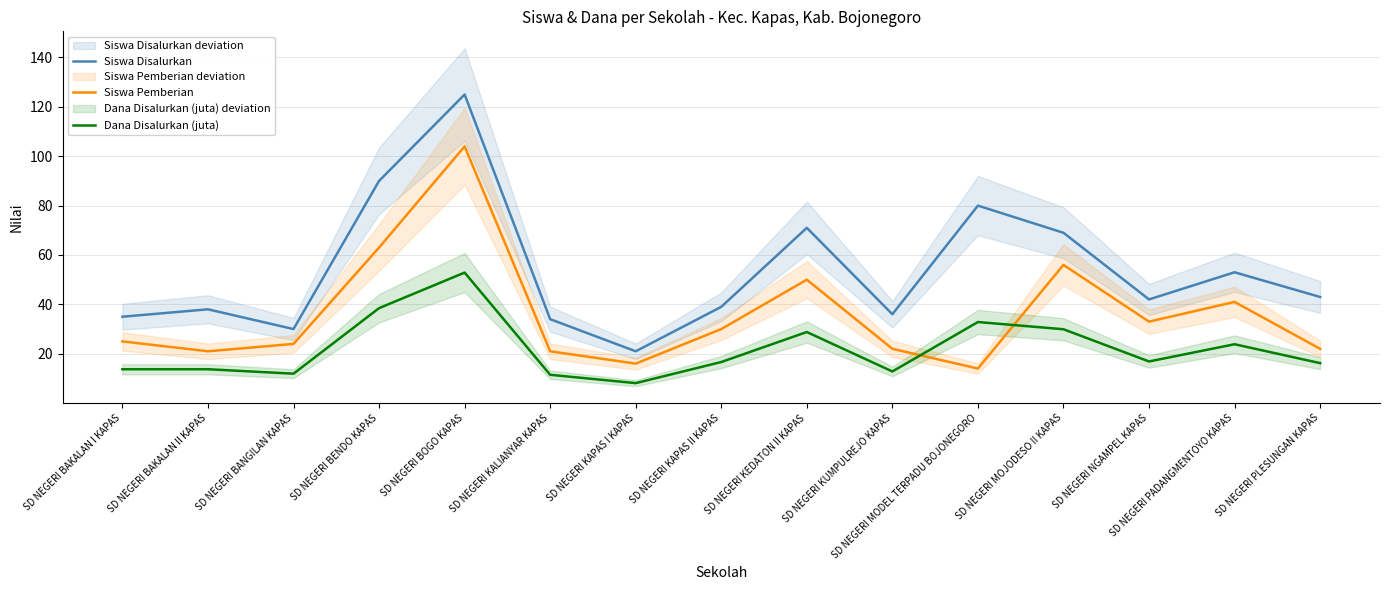

True or false: Siswa Pemberian has more than 0 interior local peaks.

True